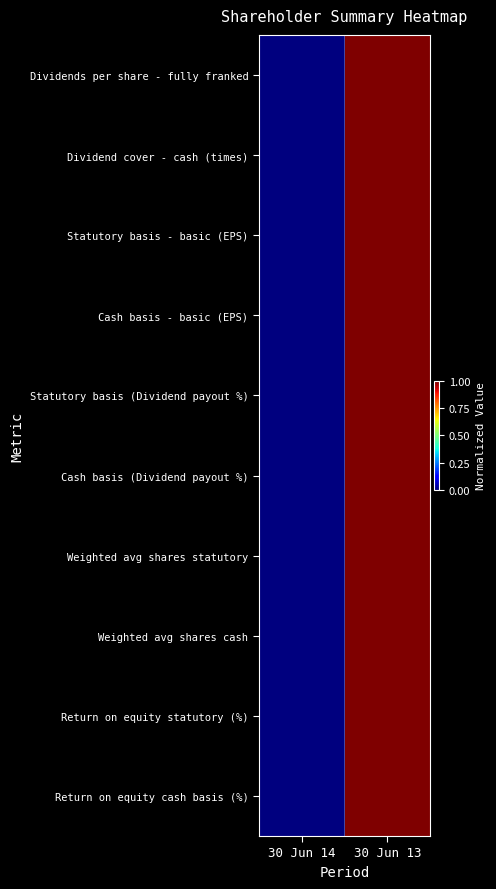

Rank the series at 30 Jun 14 from highest to lowest value.

Dividends per share - fully franked, Dividend cover - cash (times), Statutory basis - basic (EPS), Cash basis - basic (EPS), Statutory basis (Dividend payout %), Cash basis (Dividend payout %), Weighted avg shares statutory, Weighted avg shares cash, Return on equity statutory (%), Return on equity cash basis (%)